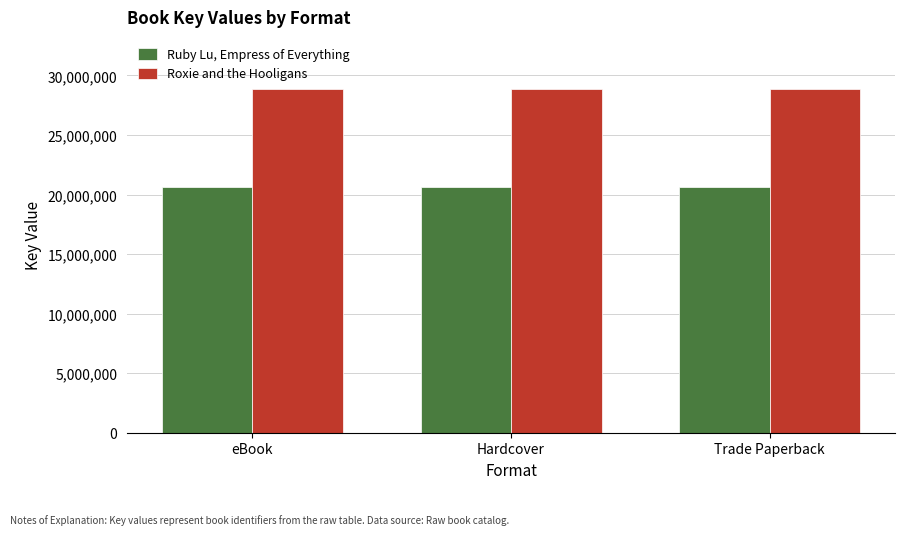

How many data points does each series have?

3